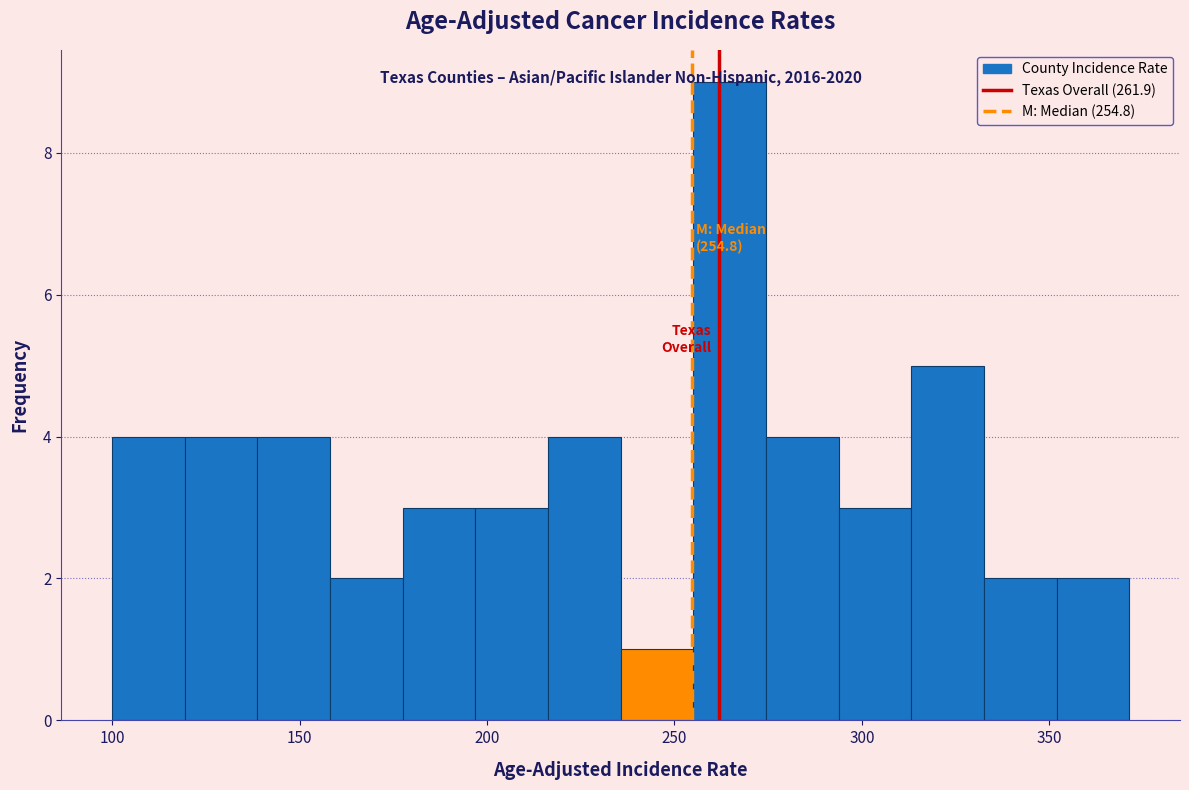

Read against the x-axis, roughly where is the centre of the tallest bar?

265